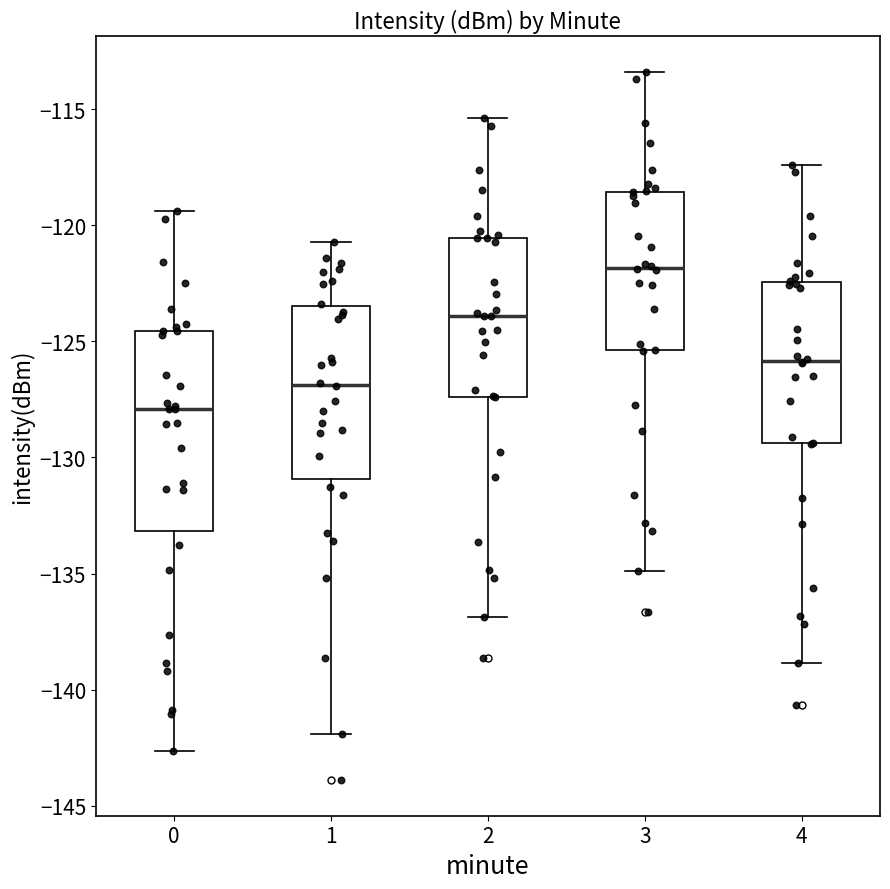

Reading left to right, transcribe this box plot: for each box, give where its median line is, the range the box spans, and where its two whiskers end, as read against the y-axis. The values are not printed on the chart, so give them approximately, as read against the axis.

0: median -128.0, box -133.0 to -124.5, whiskers -142.5 to -119.5
1: median -127.0, box -131.0 to -123.5, whiskers -142.0 to -120.5
2: median -124.0, box -127.5 to -120.5, whiskers -137.0 to -115.5
3: median -122.0, box -125.5 to -118.5, whiskers -135.0 to -113.5
4: median -126.0, box -129.5 to -122.5, whiskers -139.0 to -117.5